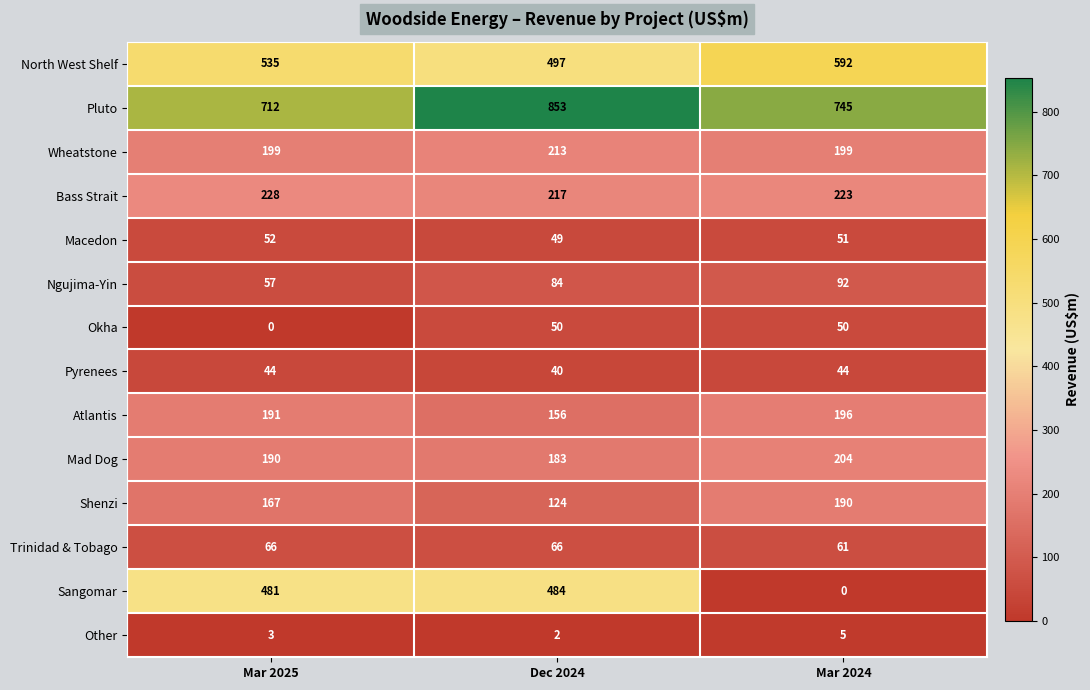

The value of North West Shelf at Dec 2024 is 816. True or false?

False